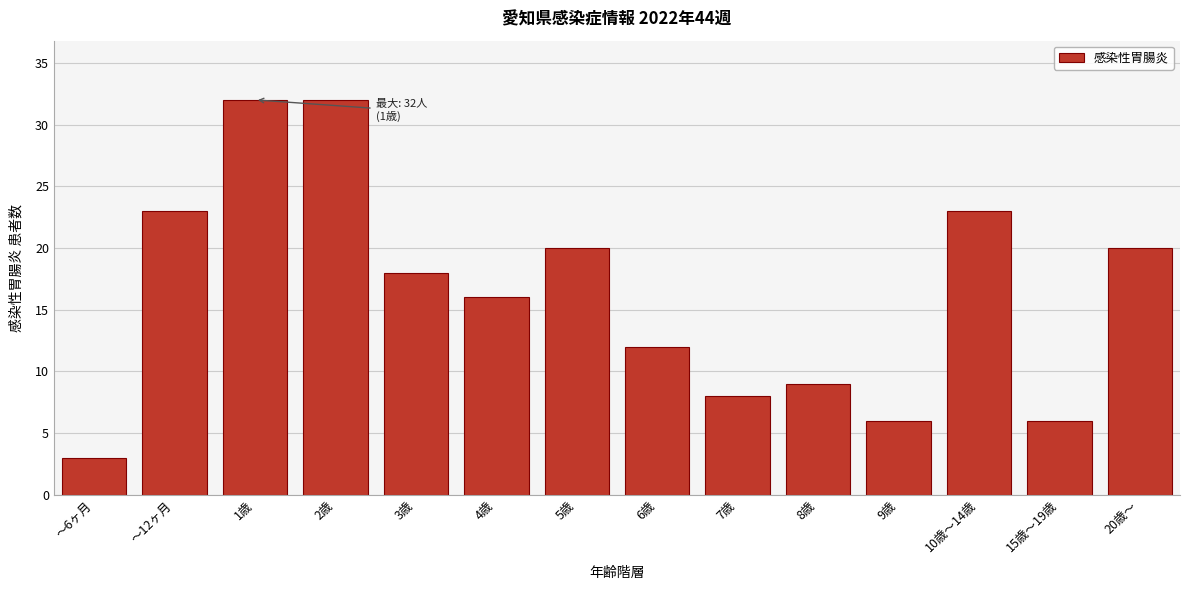

Reading left to right, what are all the values shown in this chart?

～6ヶ月=3	～12ヶ月=23	1歳=32	2歳=32	3歳=18	4歳=16	5歳=20	6歳=12	7歳=8	8歳=9	9歳=6	10歳～14歳=23	15歳～19歳=6	20歳～=20